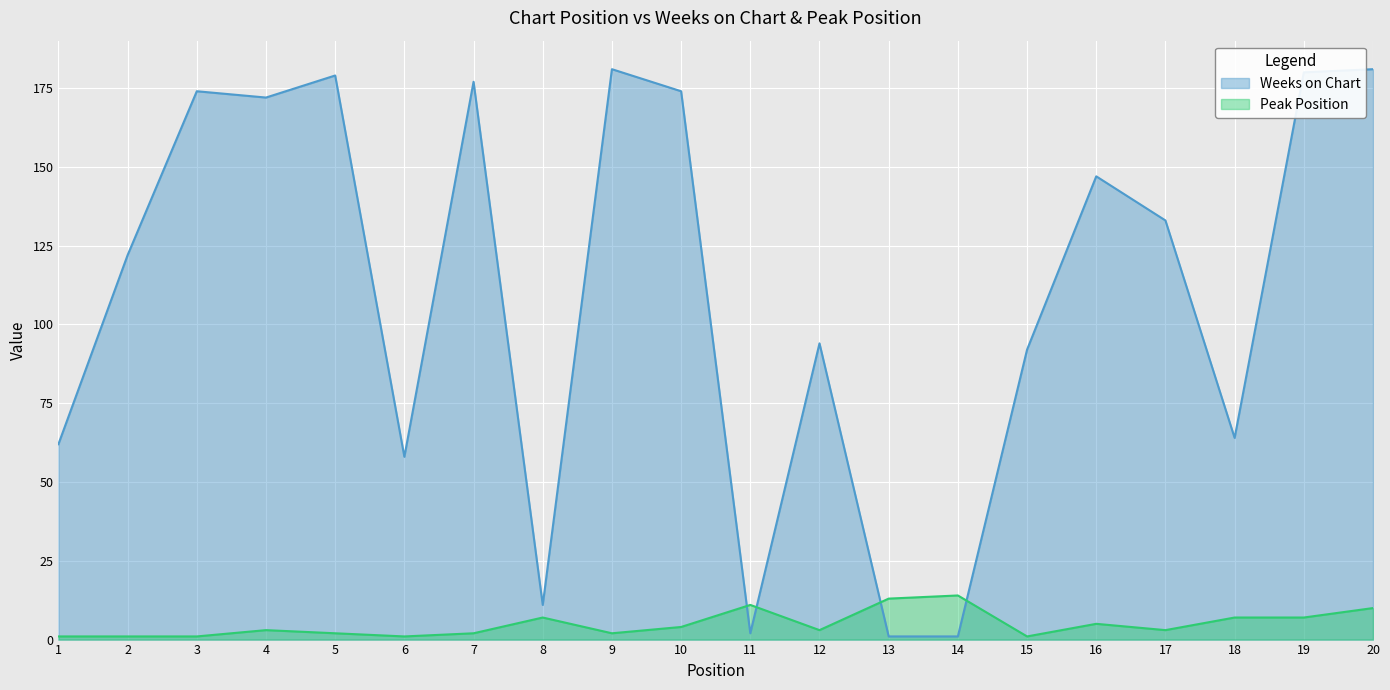

How many intersections are there between Peak Position and Weeks on Chart?

4